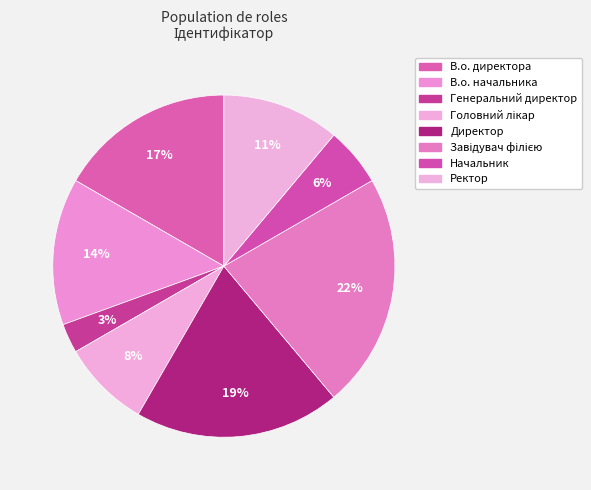

Which category has the biggest portion of the pie?

Завідувач філією